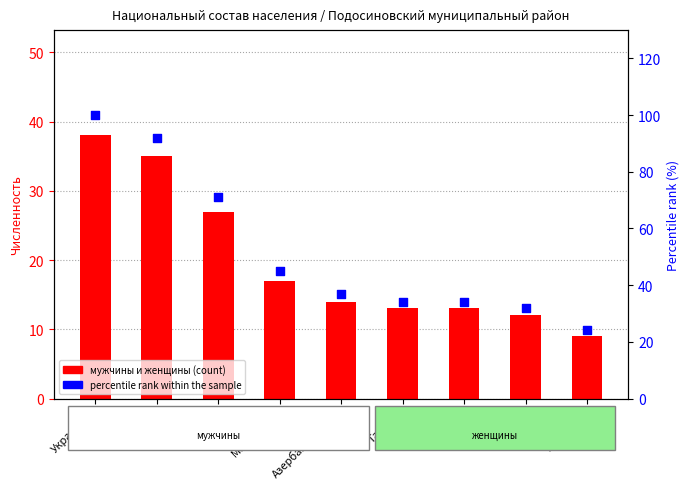

What is the total value across all series at Марийцы?

33